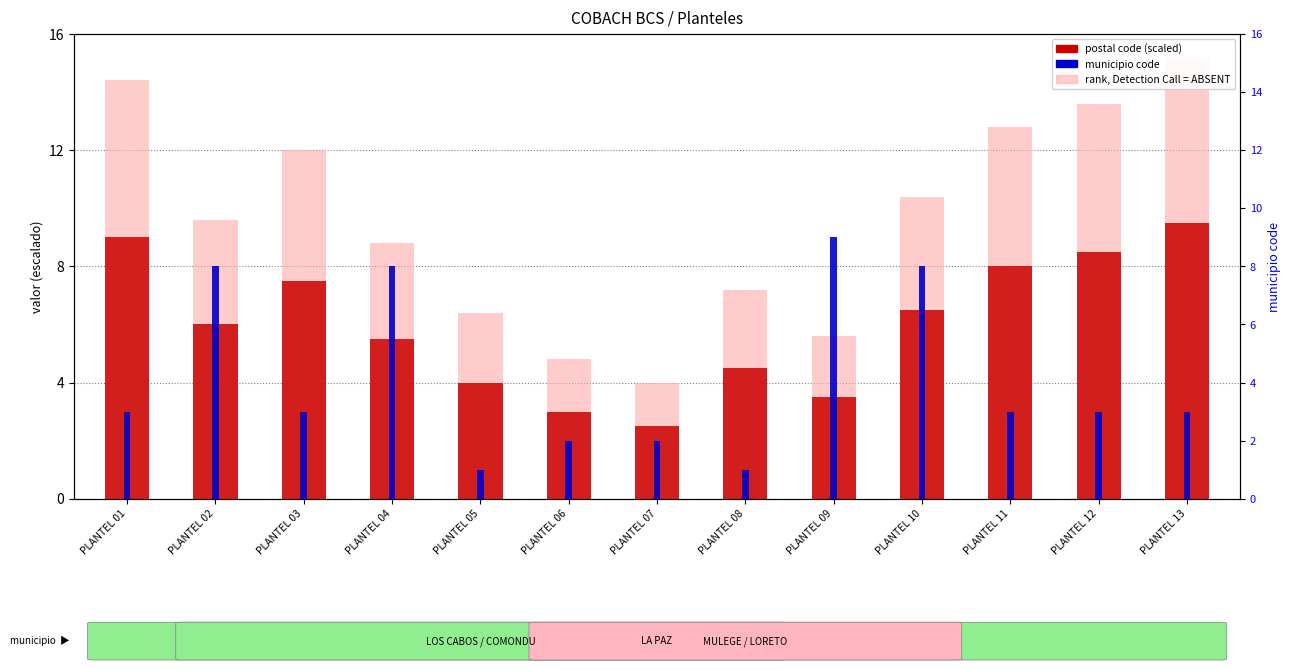

How many bars are there in total?

39